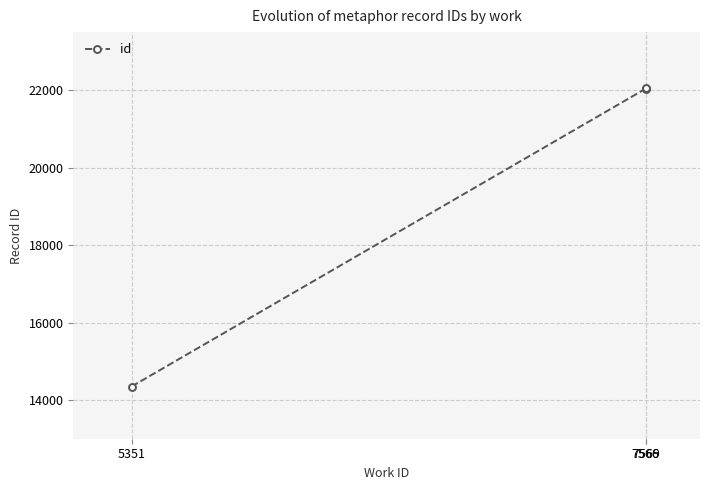

What is the smallest value displayed?

14347.5